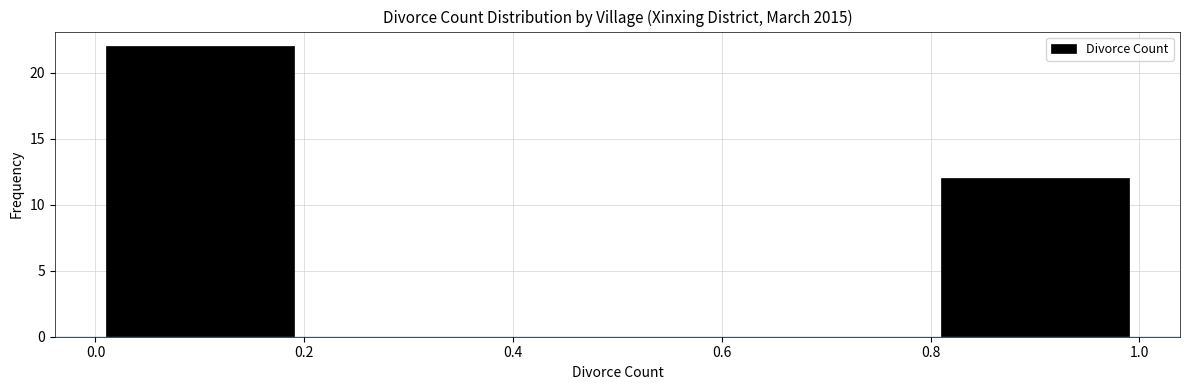

Which range on the x-axis has the tallest bar?

0.0 to 0.2